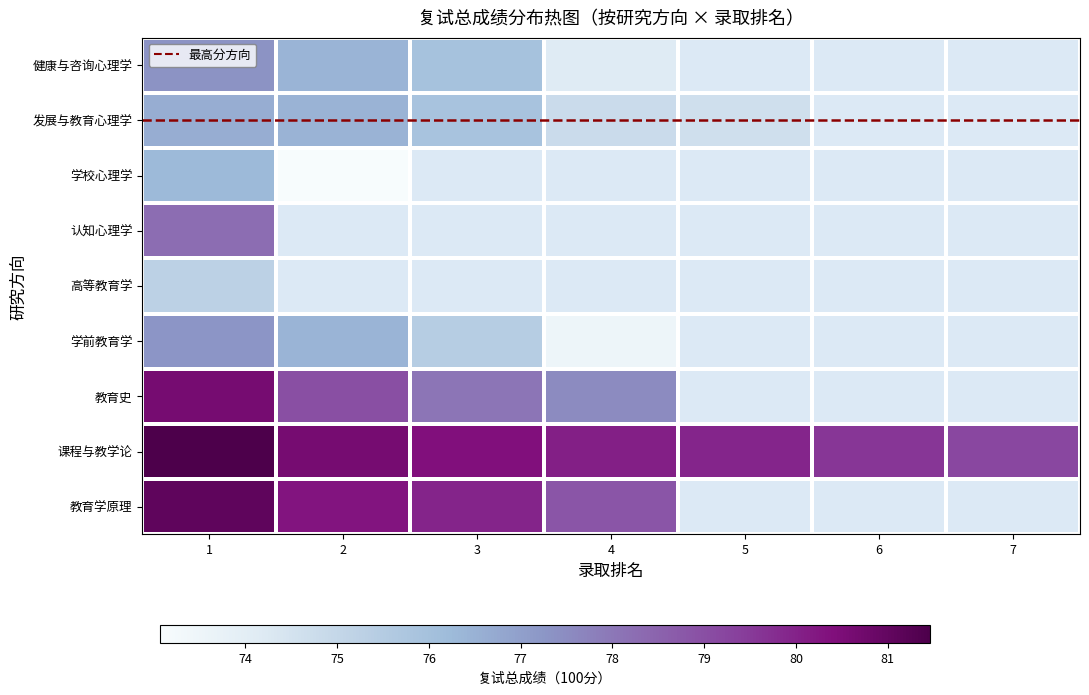

Between 3 and 2, which is larger?

2